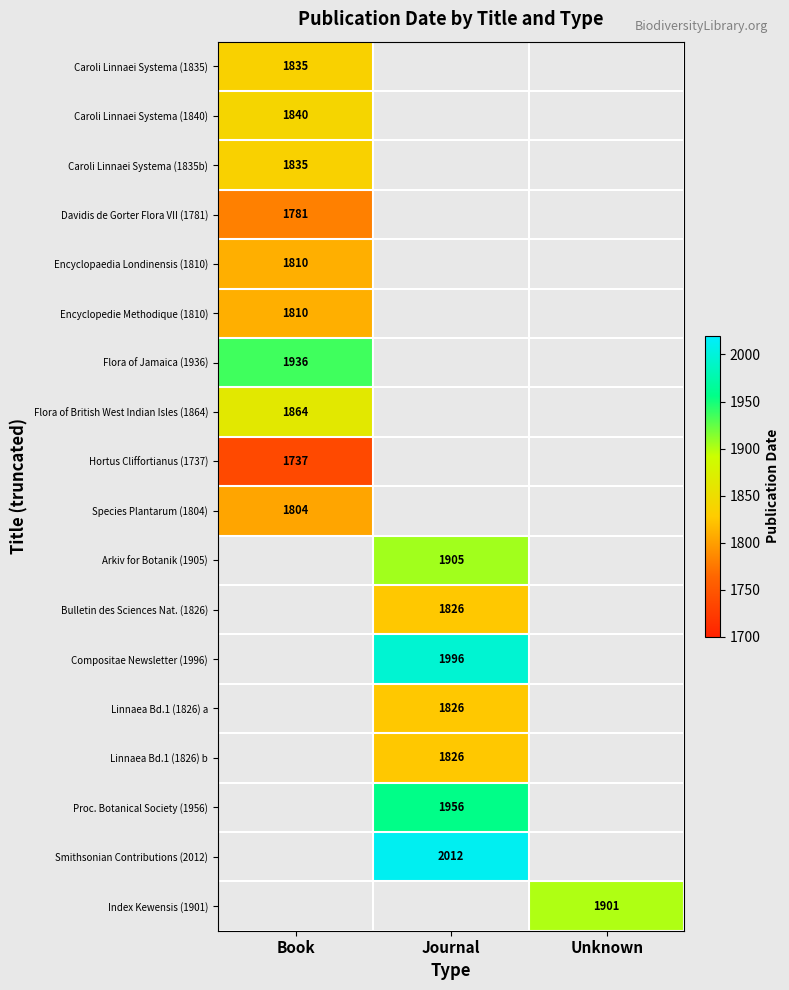

Count the number of data series in this chart.

18